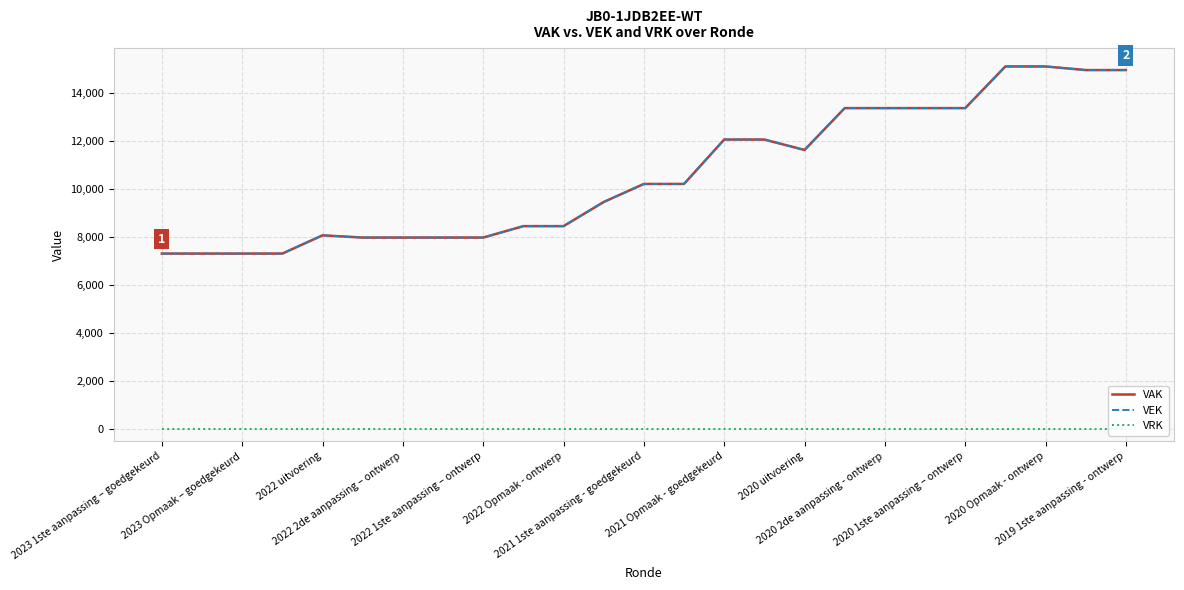

The value of VRK at 2022 1ste aanpassing – ontwerp is 0. True or false?

True